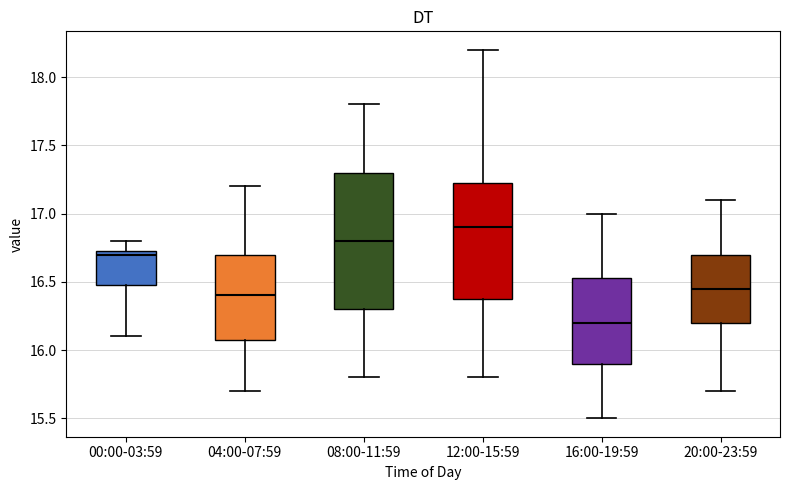

Where is the upper edge of the box for 04:00-07:59 on the y-axis? The values are not printed on the chart, so give them approximately, as read against the axis.

16.70